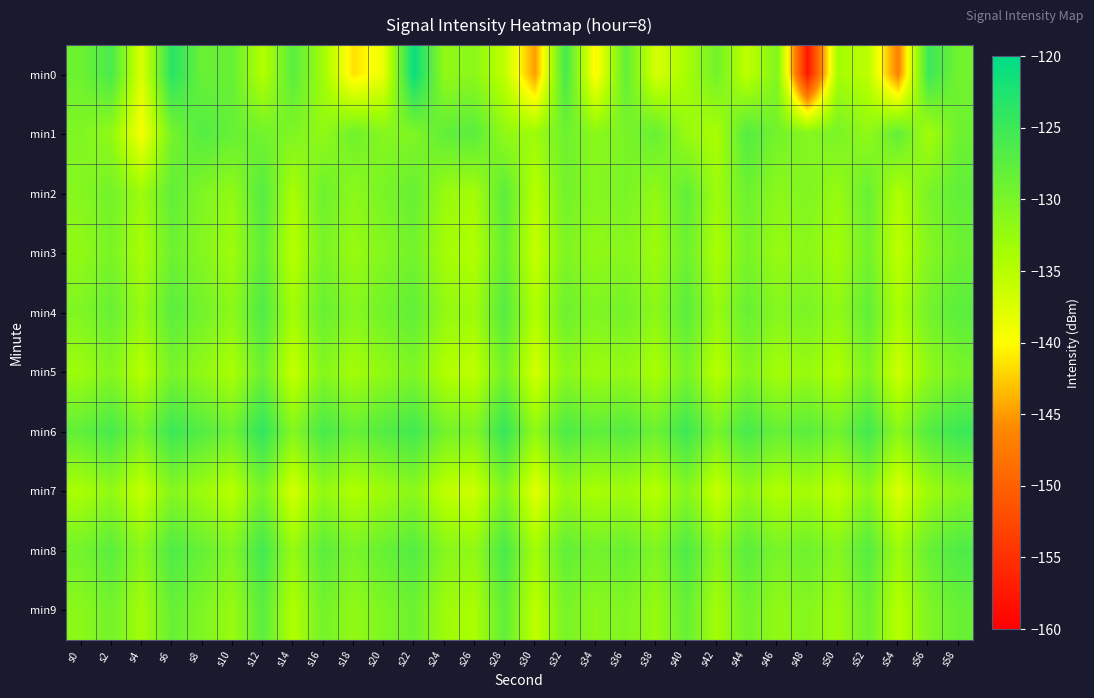

Which has a higher value, s42 or s38?

s42